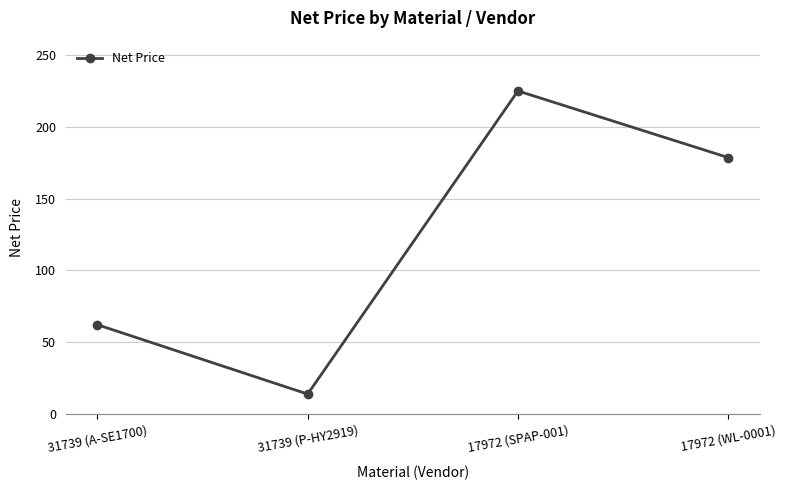

How many points are lower than both their immediate neighbors (excluding endpoints)?

1